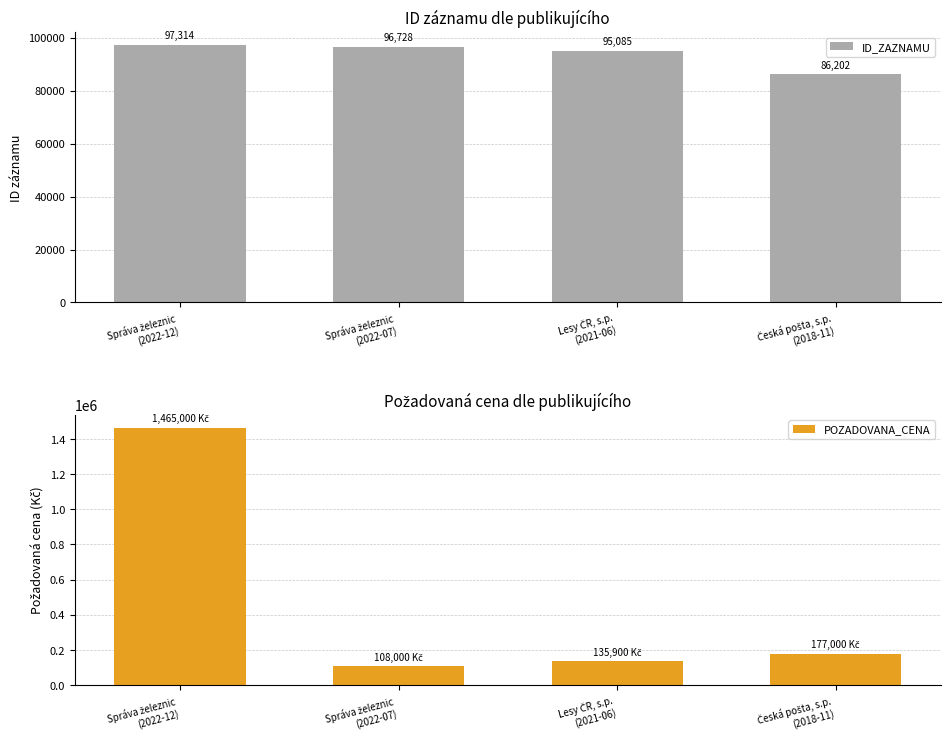

What is the difference between the maximum and second lowest values in the POZADOVANA_CENA series?

1329100